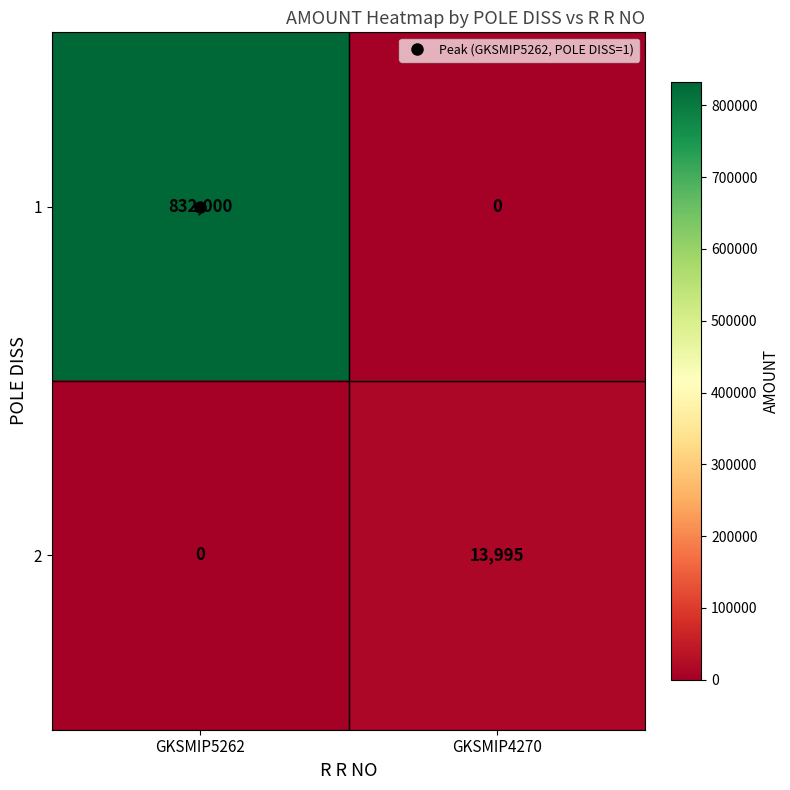

Which series has the largest range (max minus min)?

1